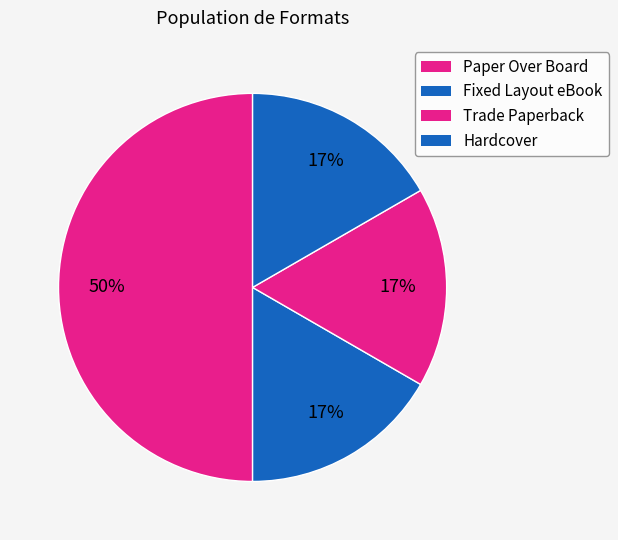

To the nearest percent, what percentage of the pie is Paper Over Board?

50%